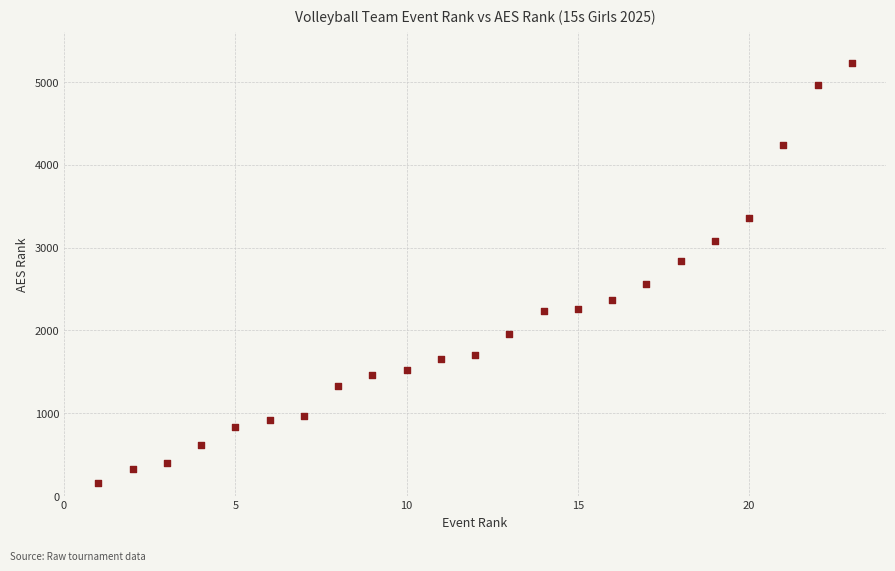

What is the range of Y values (max minus min)?

5070